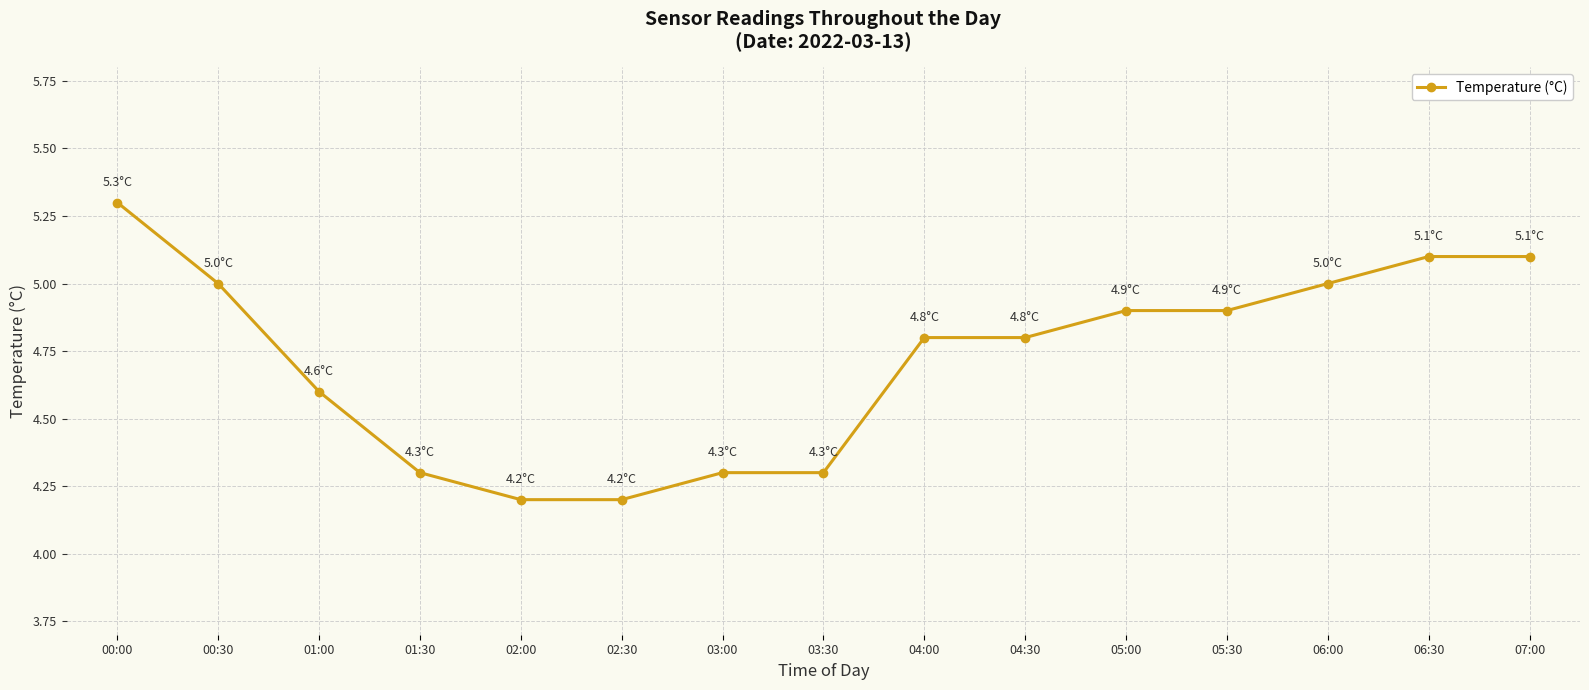

Is it true that the value at 05:00 is 7.9?

False